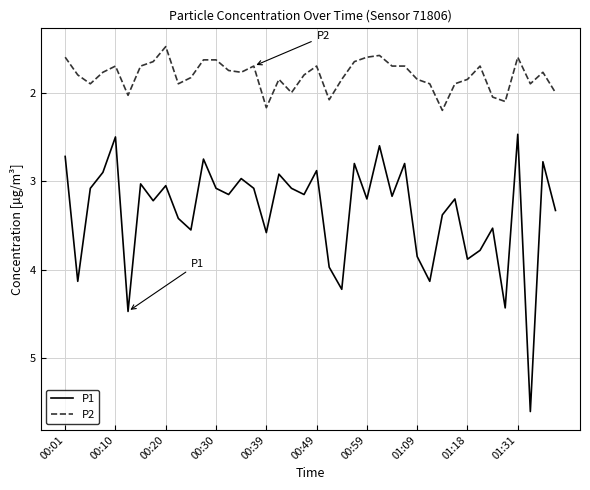

Which series has the largest total across all categories?

P1